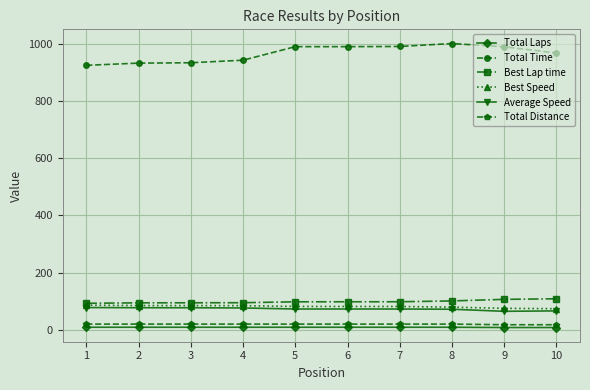

How many categories are shown in the chart?

10